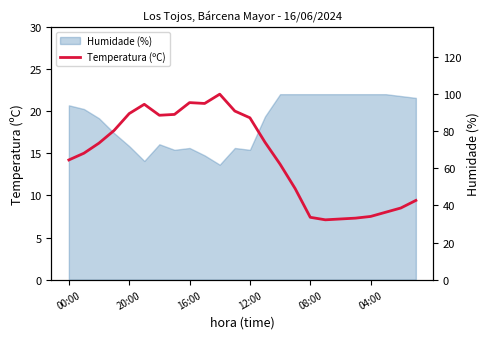

What is the minimum value shown in the chart?

7.1